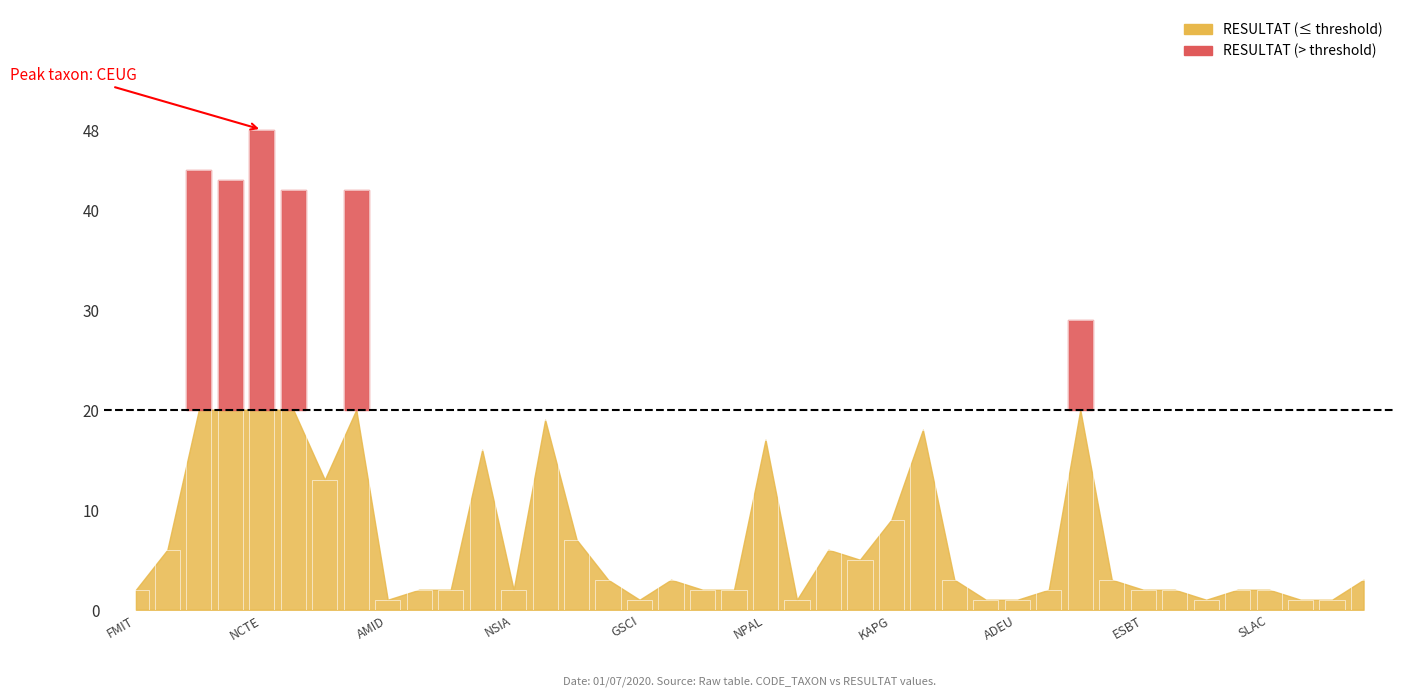

What is the value of the 10th bar from the left?

2